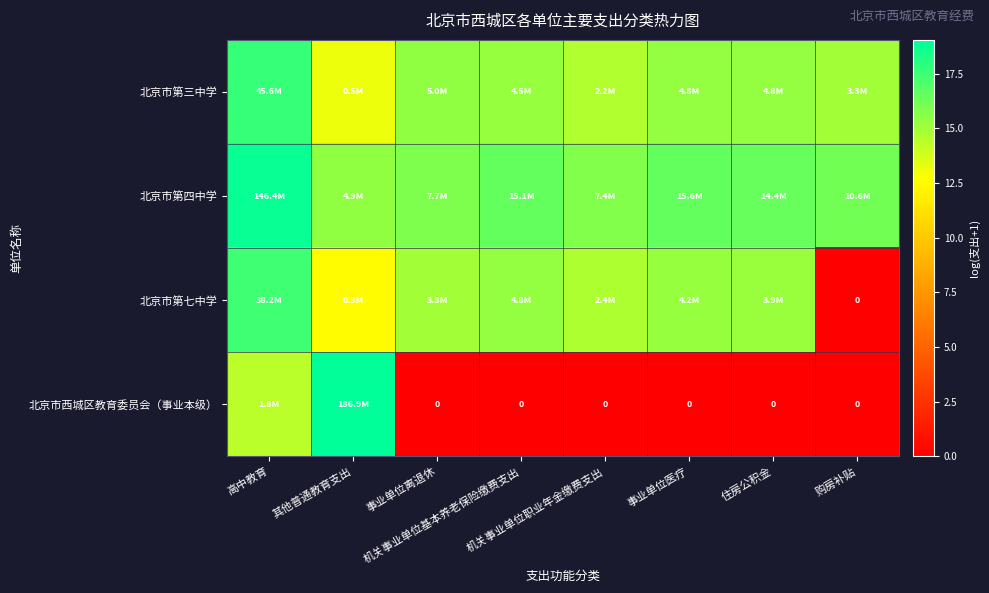

What is the sum of the 北京市第三中学 values at 其他普通教育支出 and 购房补贴?

28.1